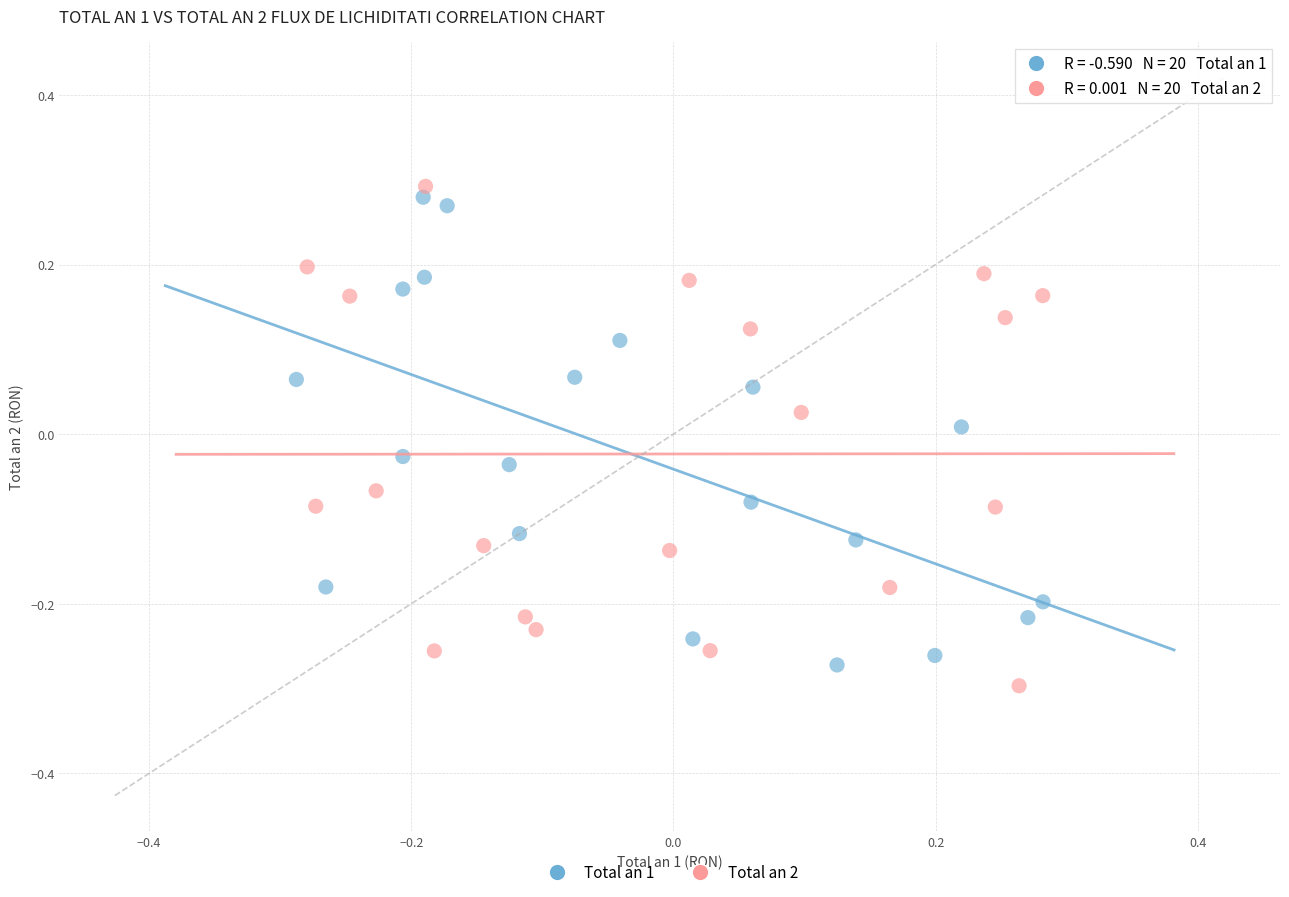

What are all the series names shown in the legend?

Total an 1, Total an 2